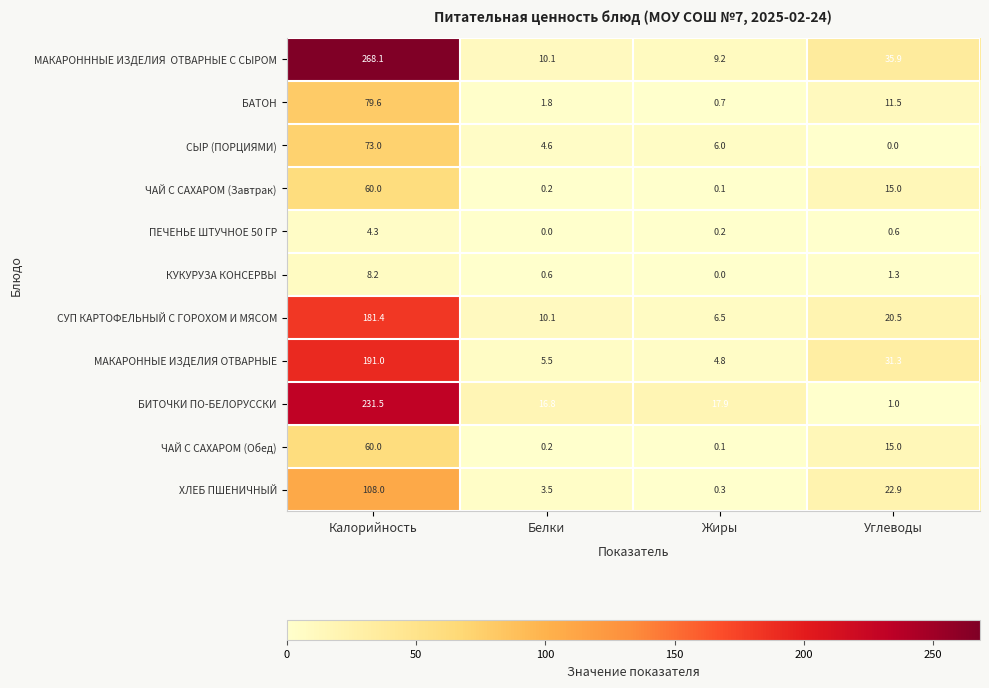

At which category is the sum across all series the highest?

Калорийность